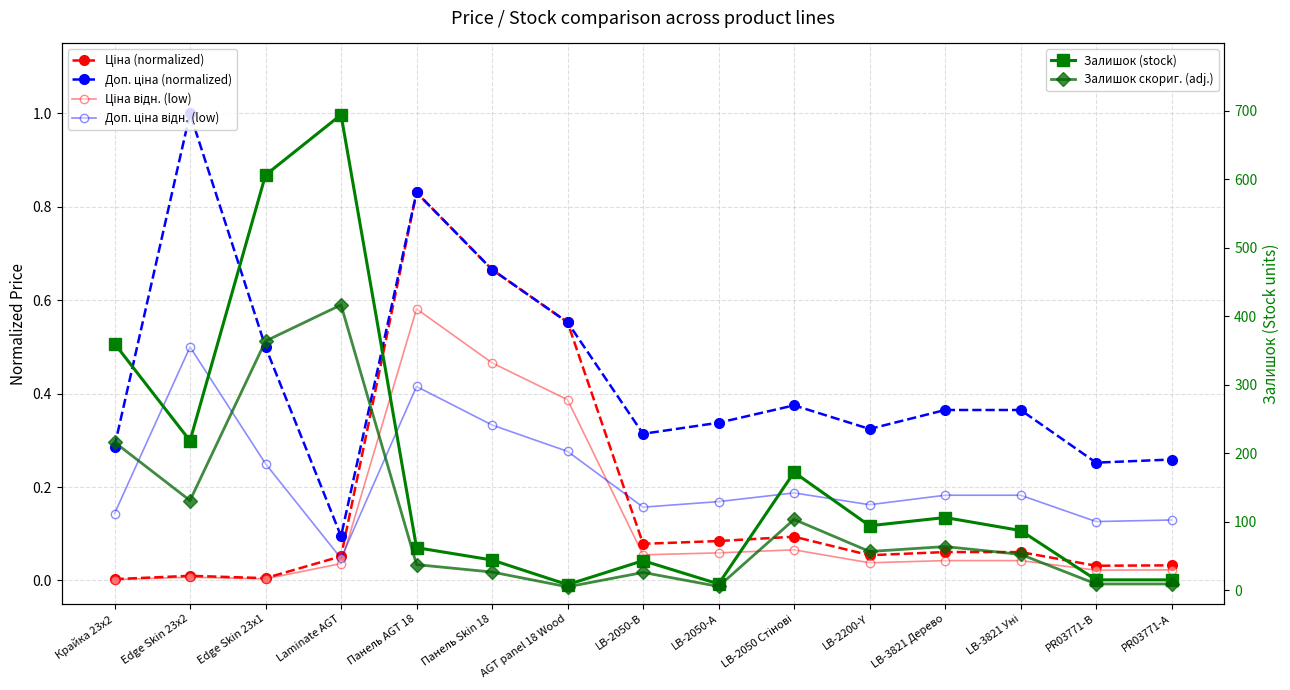

Which series has the widest spread of values?

Залишок (stock)